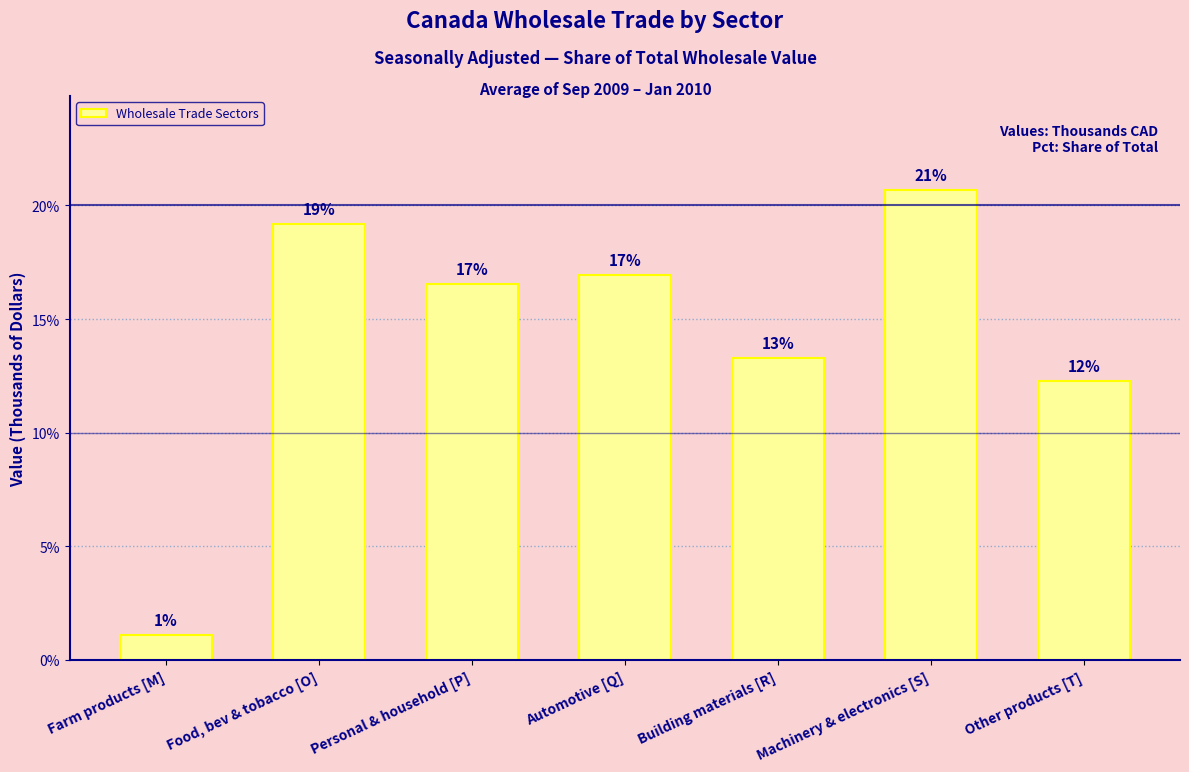

How many bars are there in total?

7